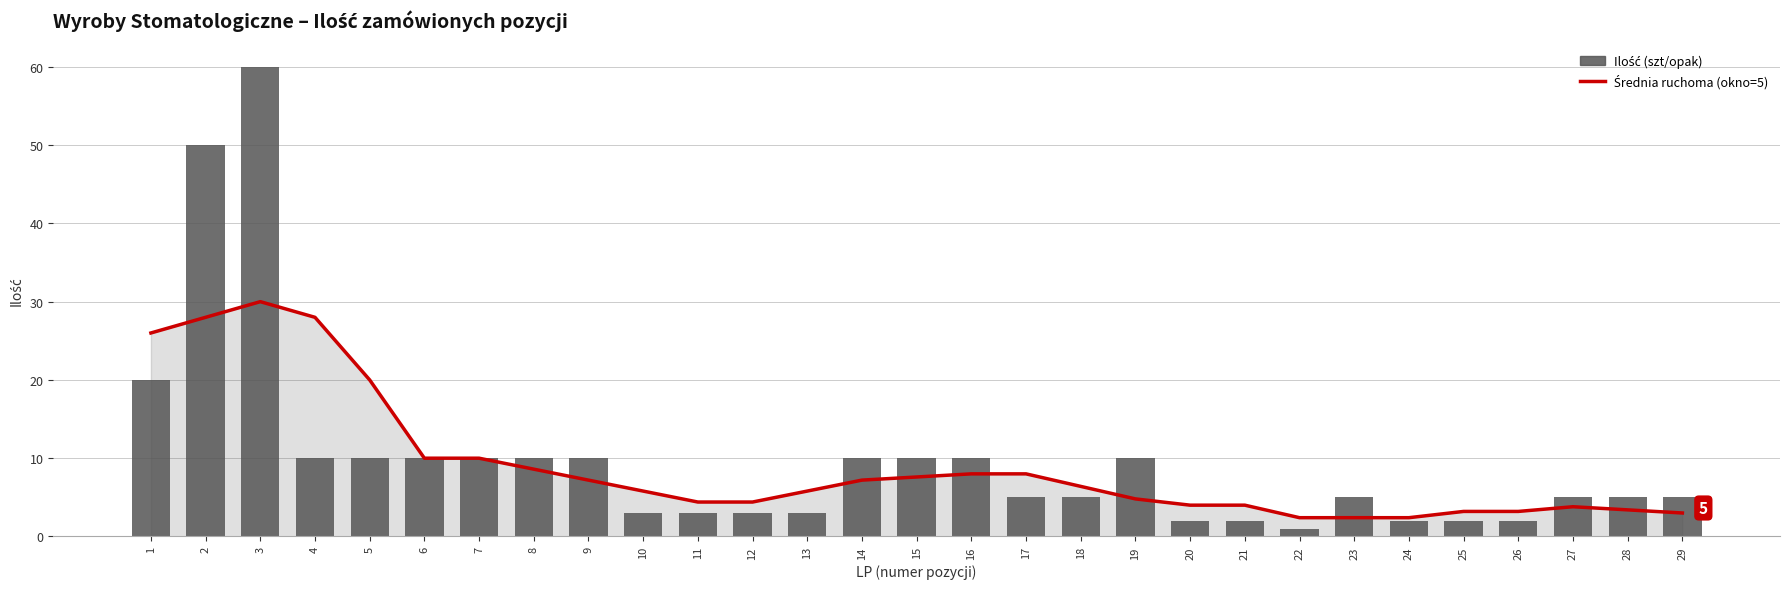

Between 2 and 28, which series saw the biggest shift?

Ilość (szt/opak)